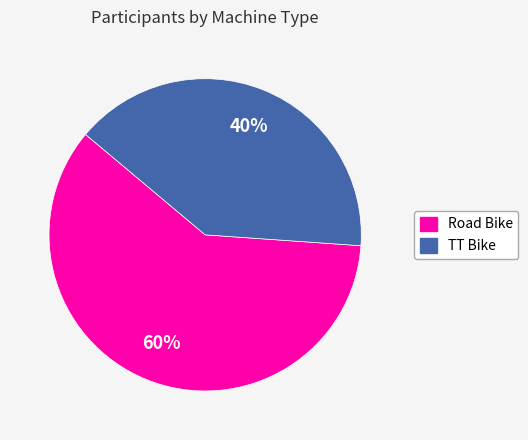

Combined, do Road Bike and TT Bike account for over 50%?

Yes